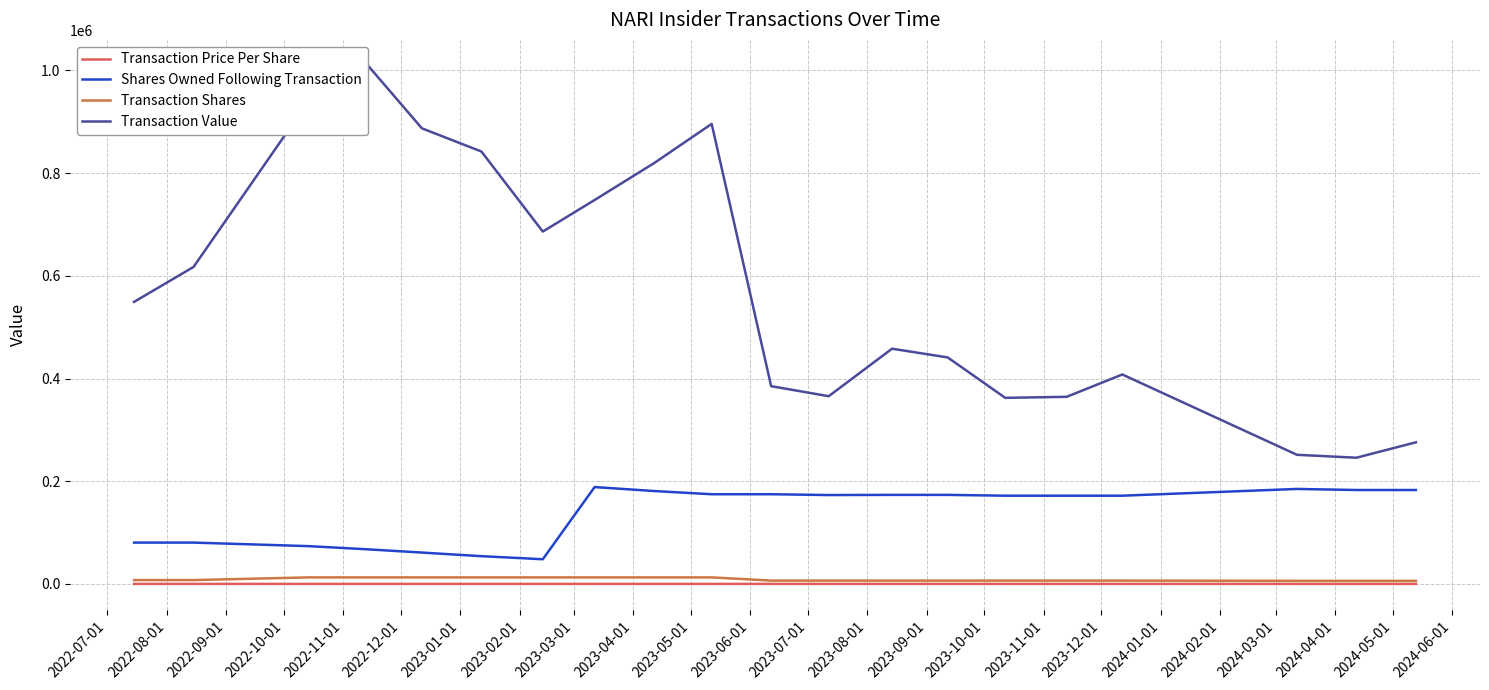

How many series are shown in this chart?

4